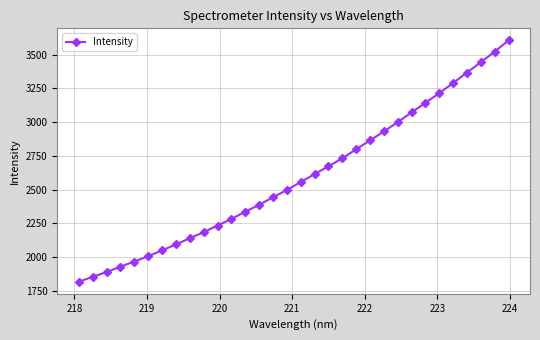

What is the value of the 11th point from the left?

2232.9